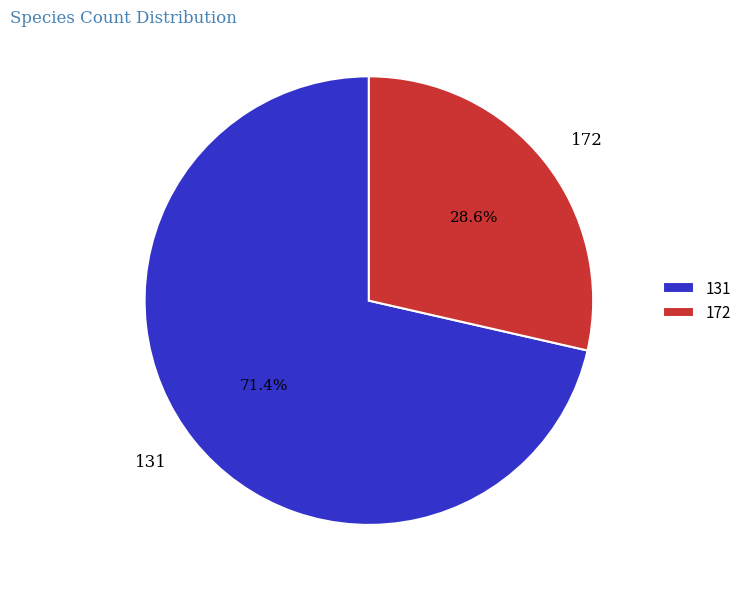

What portion of the pie excludes 172?

71.4%